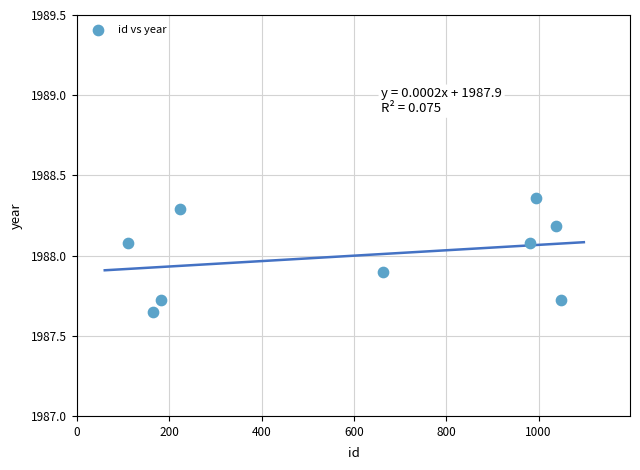

What is the range of Y values (max minus min)?

0.7